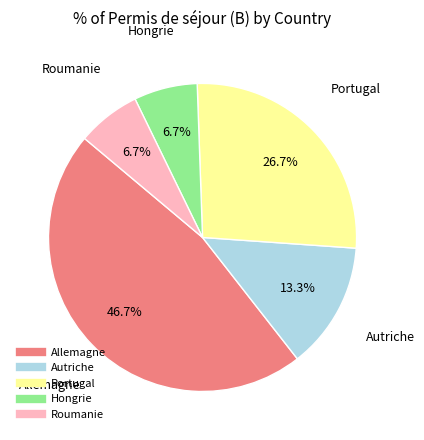

To the nearest percent, what is the difference between the largest and smallest slice percentages?

40%